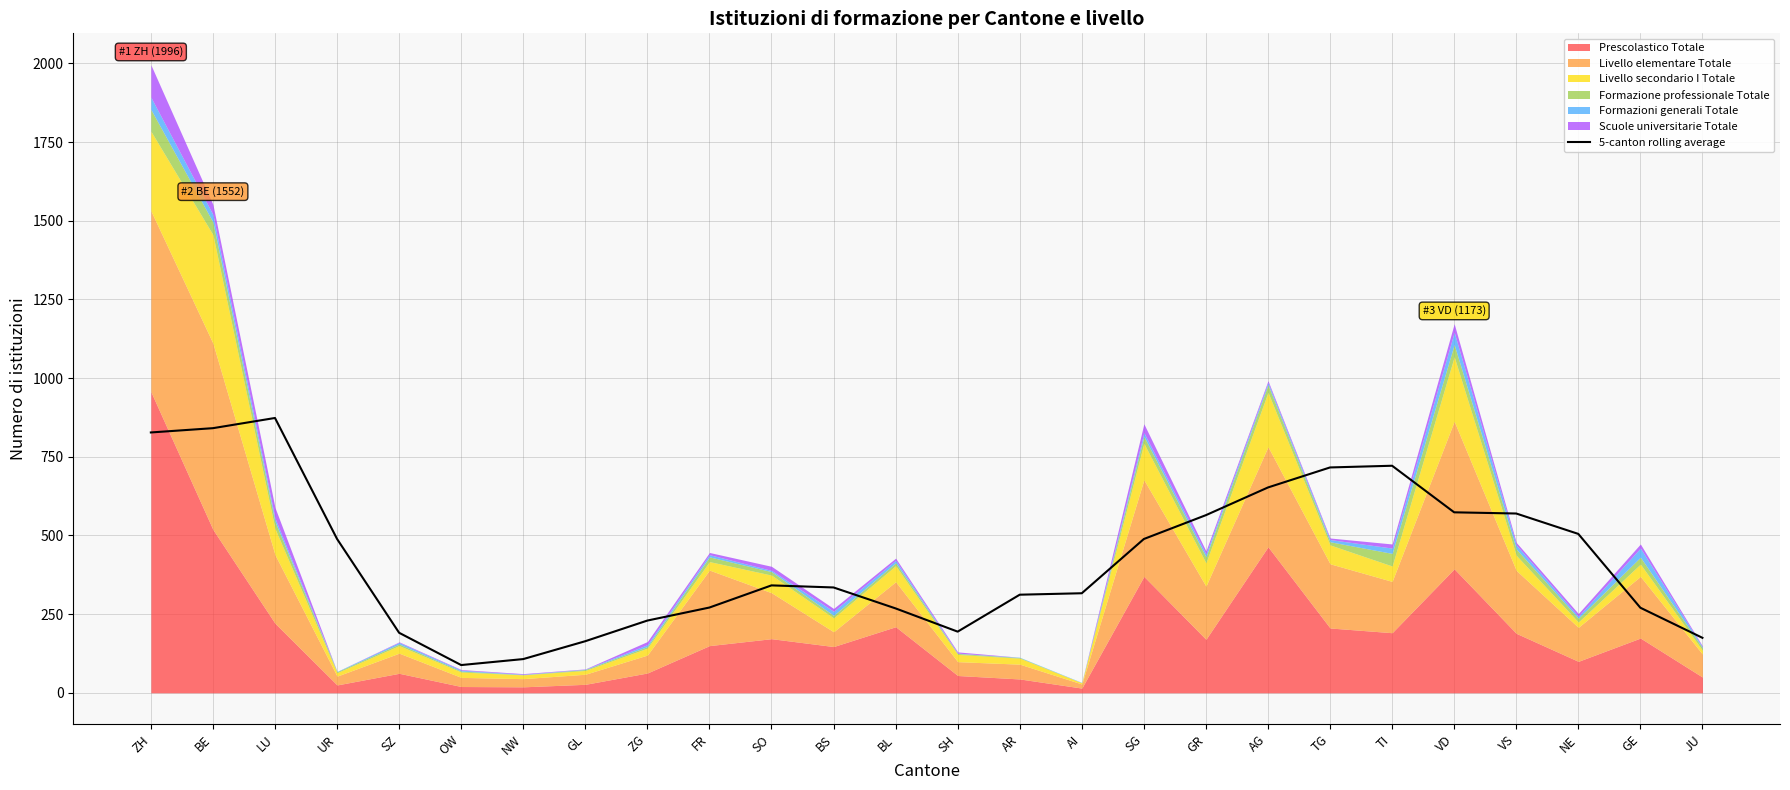

Reading left to right, what are all the values shown in this chart?

827.4	841.0	873.4	489.0	190.8	88.2	107.2	164.0	229.6	271.0	341.4	334.8	268.2	194.4	311.8	316.4	488.8	564.6	652.6	716.2	721.6	573.6	569.8	505.0	270.4	174.8